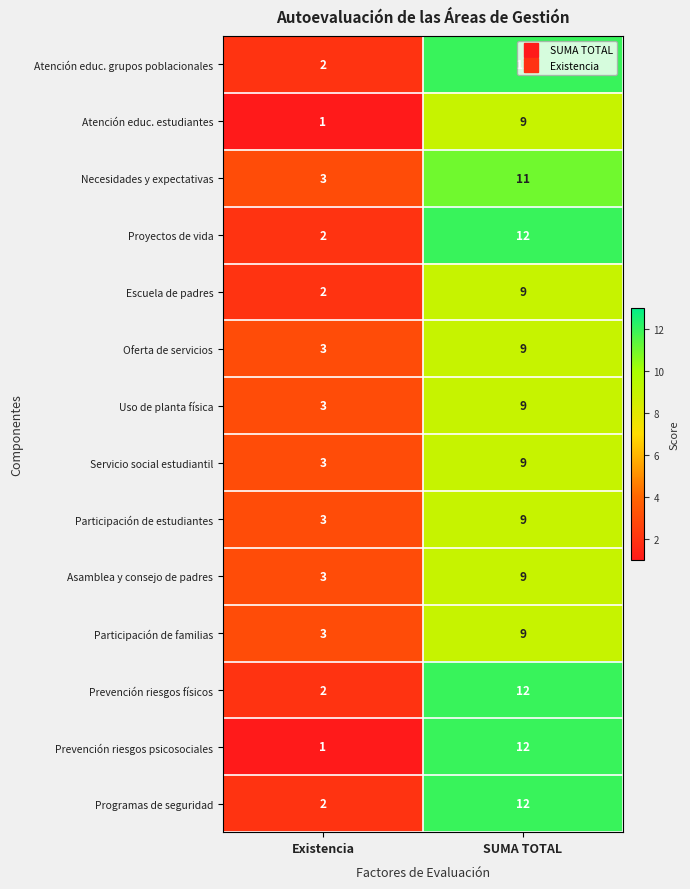

Rank the categories by Proyectos de vida value from highest to lowest.

SUMA TOTAL, Existencia